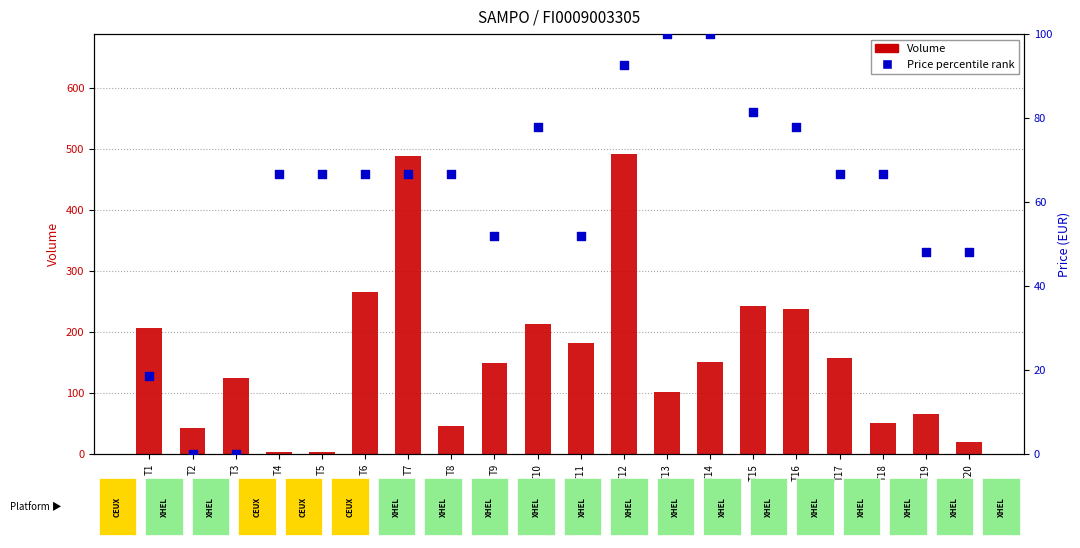

Which series has the widest spread of Y values?

Volume